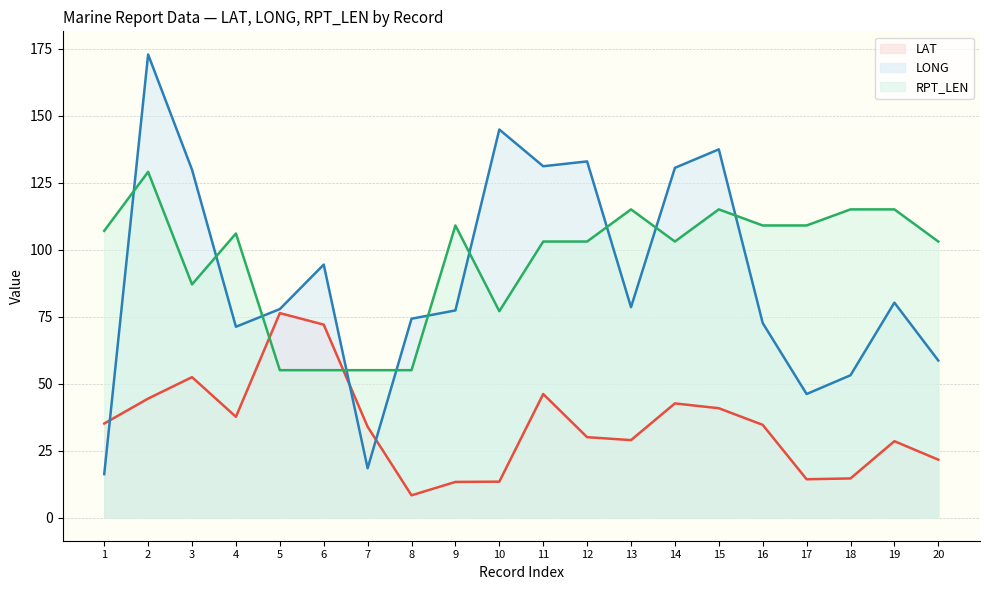

What is the minimum value shown in the chart?

8.3